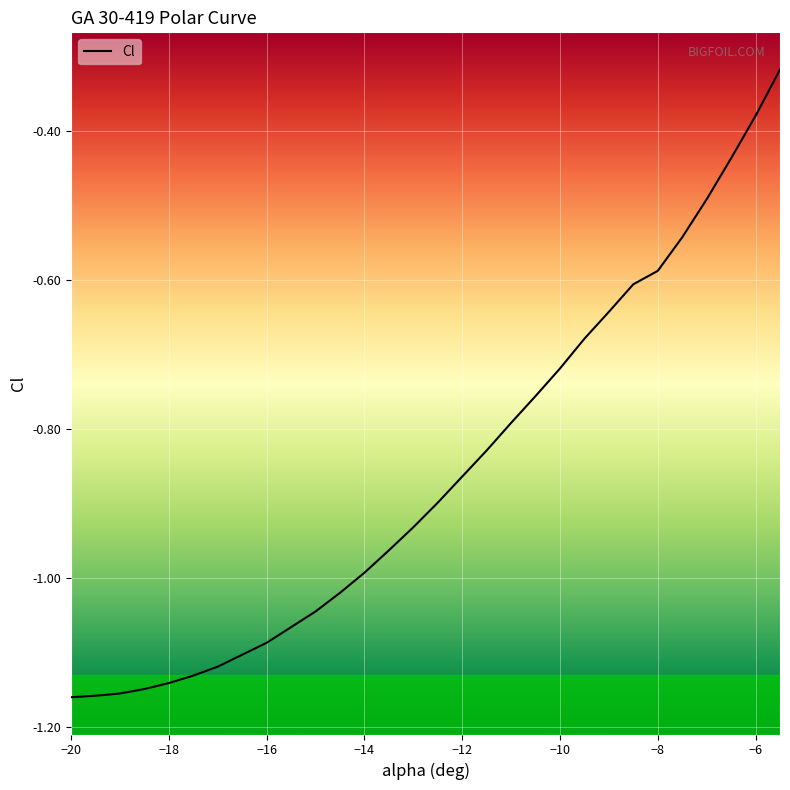

Reading right to left, what are all the values shown in this chart?

-0.3	-0.4	-0.4	-0.5	-0.5	-0.6	-0.6	-0.6	-0.7	-0.7	-0.8	-0.8	-0.8	-0.9	-0.9	-0.9	-1.0	-1.0	-1.0	-1.0	-1.1	-1.1	-1.1	-1.1	-1.1	-1.1	-1.1	-1.2	-1.2	-1.2